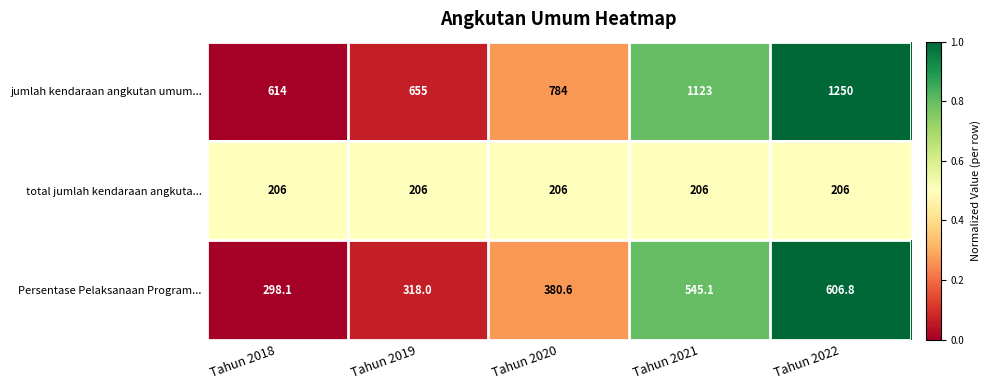

Where is Persentase Pelaksanaan Program... nearest to the value 452?

Tahun 2020